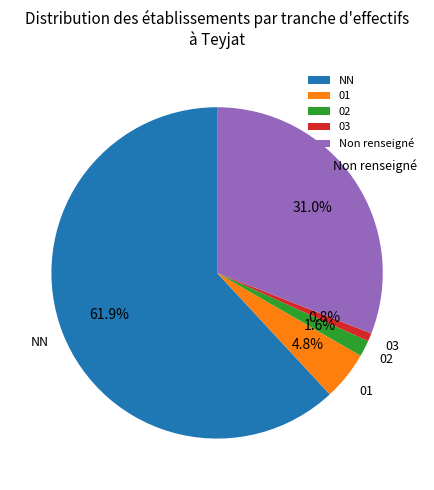

Rank the categories by value from lowest to highest.

03, 02, 01, Non renseigné, NN